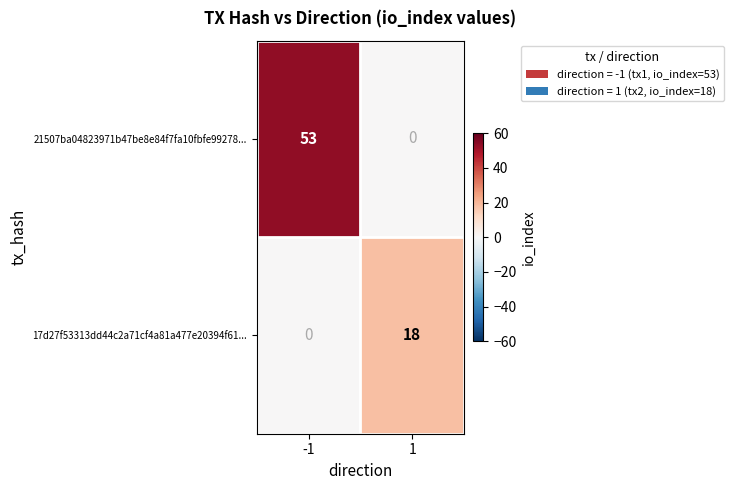

What is the greatest value displayed?

53